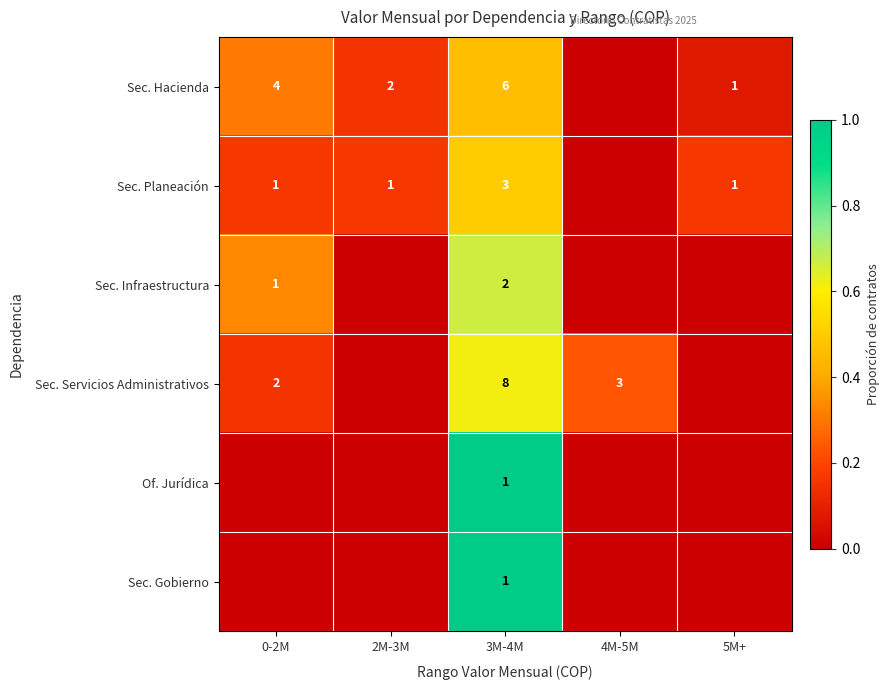

True or false: Sec. Planeación has a value of 1 at 2M-3M.

True